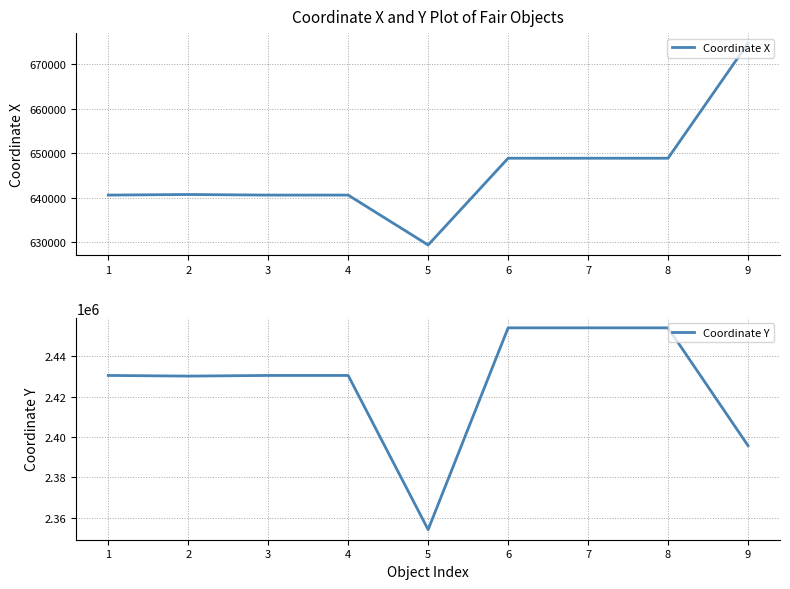

True or false: Coordinate Y has more than 0 points higher than both neighbors.

False